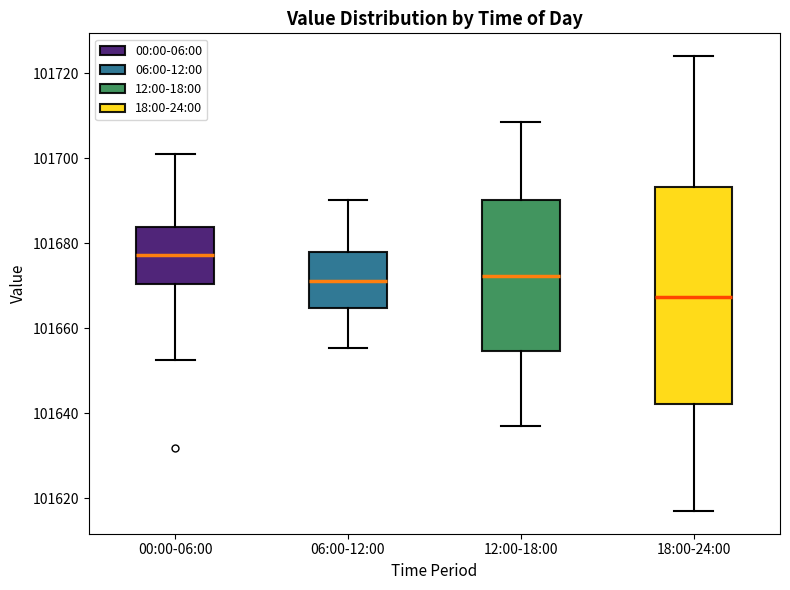

Reading left to right, transcribe this box plot: for each box, give where its median line is, the range the box spans, and where its two whiskers end, as read against the y-axis. The values are not printed on the chart, so give them approximately, as read against the axis.

00:00-06:00: median 101678, box 101670 to 101684, whiskers 101652 to 101702
06:00-12:00: median 101672, box 101664 to 101678, whiskers 101656 to 101690
12:00-18:00: median 101672, box 101654 to 101690, whiskers 101638 to 101708
18:00-24:00: median 101668, box 101642 to 101694, whiskers 101618 to 101724